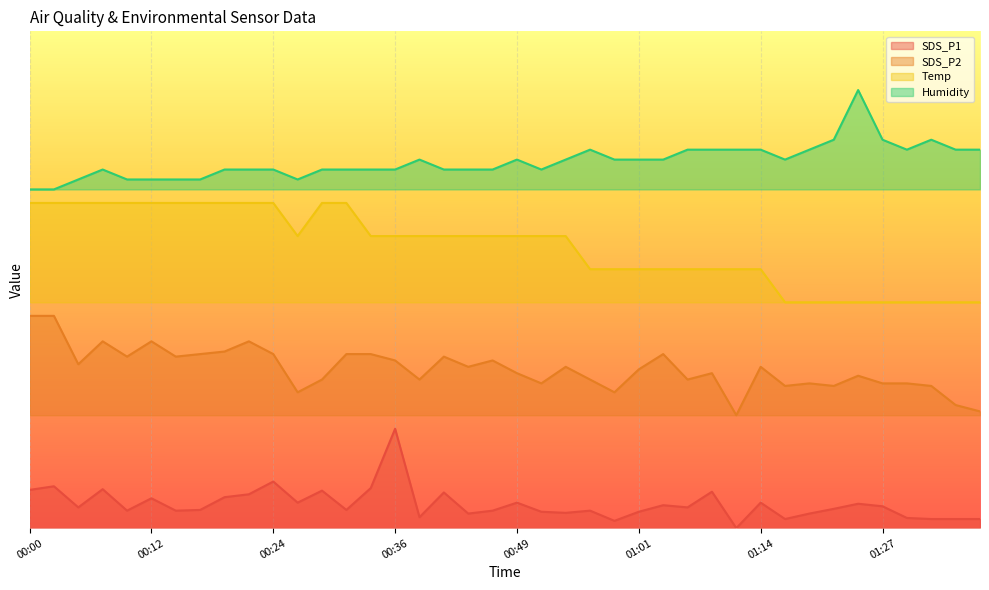

What is the sum of the Temp values at 01:01 and 01:35?

1.1